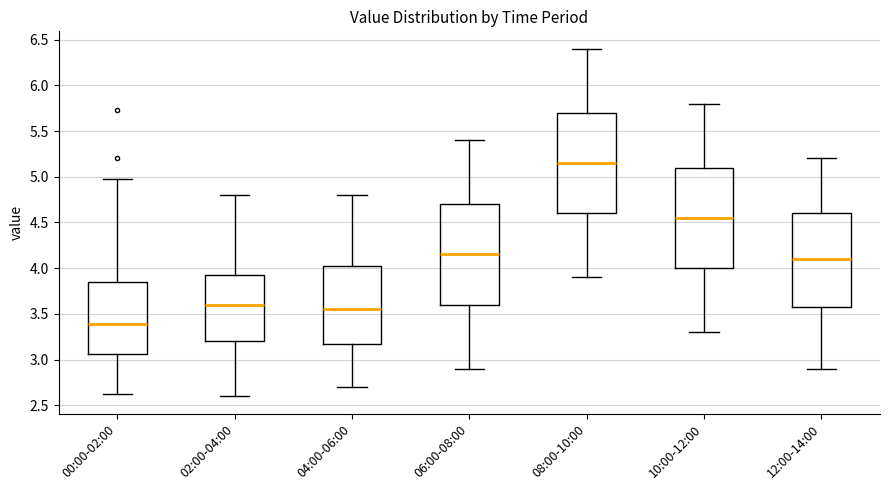

Reading left to right, read every box against the y-axis: the position of its median line, the range the box covers, and the ends of its whiskers. The values are not printed on the chart, so give them approximately, as read against the axis.

00:00-02:00: median 3.40, box 3.05 to 3.85, whiskers 2.65 to 4.95
02:00-04:00: median 3.60, box 3.20 to 3.95, whiskers 2.60 to 4.80
04:00-06:00: median 3.55, box 3.20 to 4.05, whiskers 2.70 to 4.80
06:00-08:00: median 4.15, box 3.60 to 4.70, whiskers 2.90 to 5.40
08:00-10:00: median 5.15, box 4.60 to 5.70, whiskers 3.90 to 6.40
10:00-12:00: median 4.55, box 4.00 to 5.10, whiskers 3.30 to 5.80
12:00-14:00: median 4.10, box 3.60 to 4.60, whiskers 2.90 to 5.20